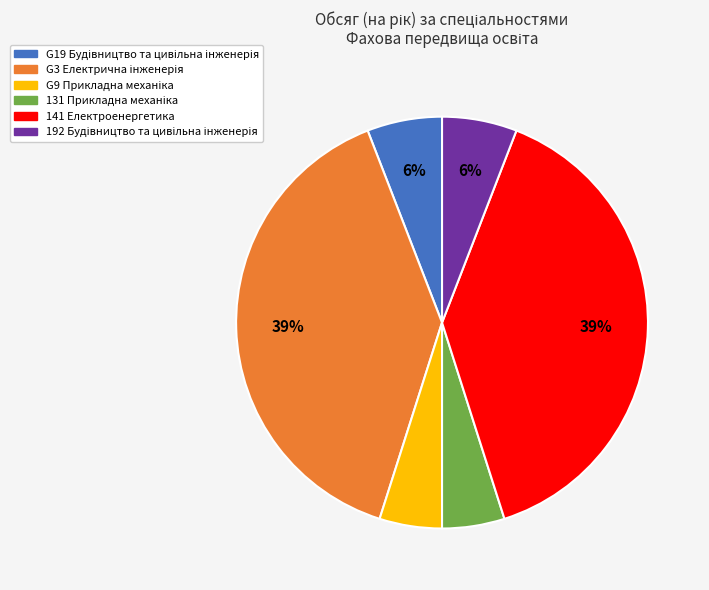

Is it true that 141 Електроенергетика is 39% of the pie?

True